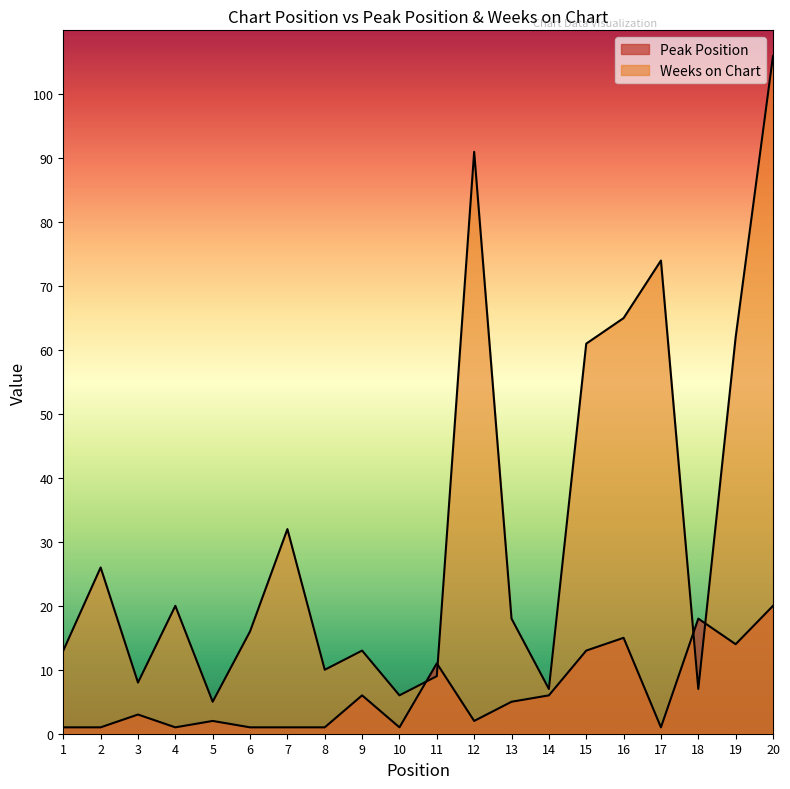

How many interior local peaks does the Weeks on Chart series have?

6